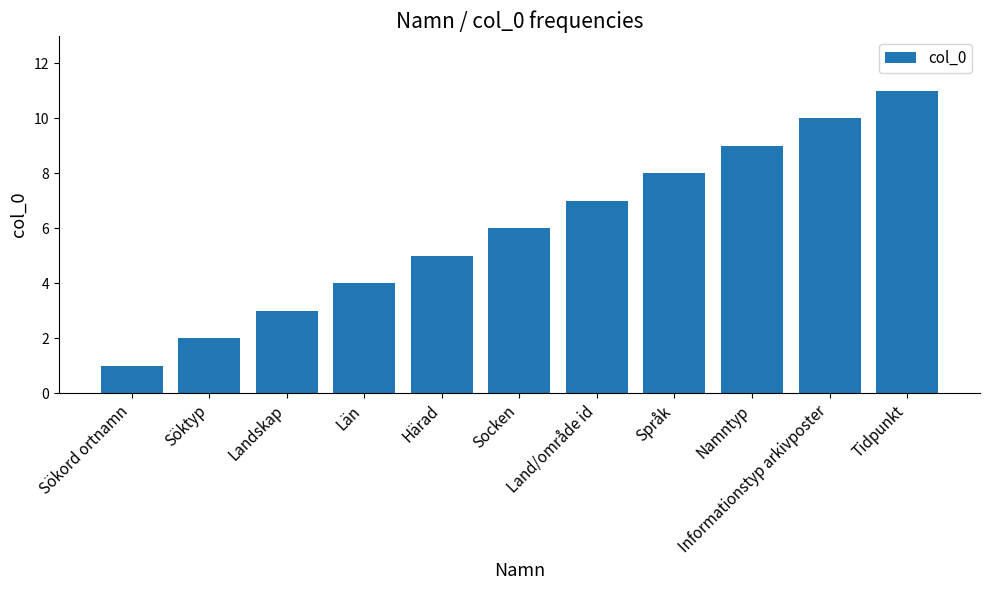

Reading right to left, transcribe all the data shown in this chart.

Tidpunkt=11	Informationstyp arkivposter=10	Namntyp=9	Språk=8	Land/område id=7	Socken=6	Härad=5	Län=4	Landskap=3	Söktyp=2	Sökord ortnamn=1